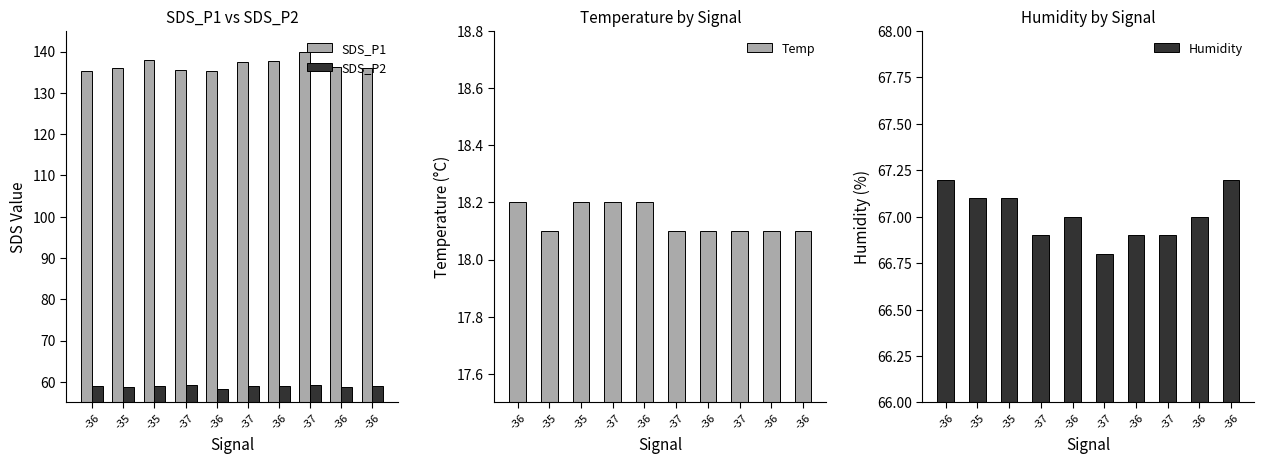

Reading left to right, list all the values displayed in this chart.

SDS_P1: -36=135.4	-35=135.9	-35=137.9	-37=135.4	-36=135.2	-37=137.4	-36=137.8	-37=139.8	-36=136.2	-36=136.1
SDS_P2: -36=59.0	-35=58.6	-35=58.9	-37=59.3	-36=58.1	-37=59.1	-36=58.9	-37=59.4	-36=58.7	-36=59.0
Temp: -36=18.2	-35=18.1	-35=18.2	-37=18.2	-36=18.2	-37=18.1	-36=18.1	-37=18.1	-36=18.1	-36=18.1
Humidity: -36=67.2	-35=67.1	-35=67.1	-37=66.9	-36=67.0	-37=66.8	-36=66.9	-37=66.9	-36=67.0	-36=67.2